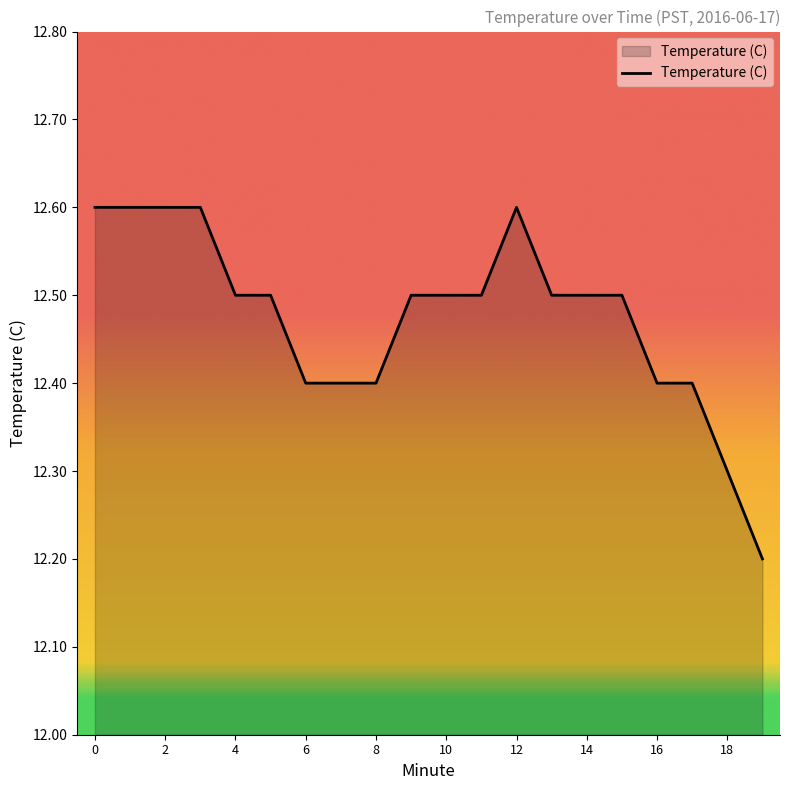

What is the greatest value displayed?

12.6